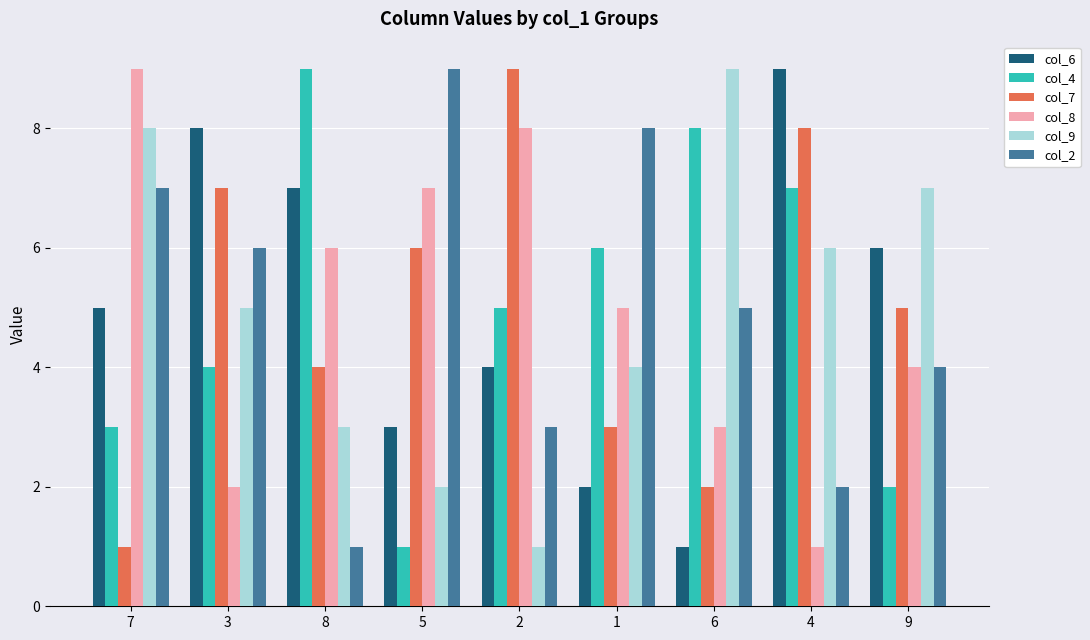

How many col_6 values are between 3 and 7?

5